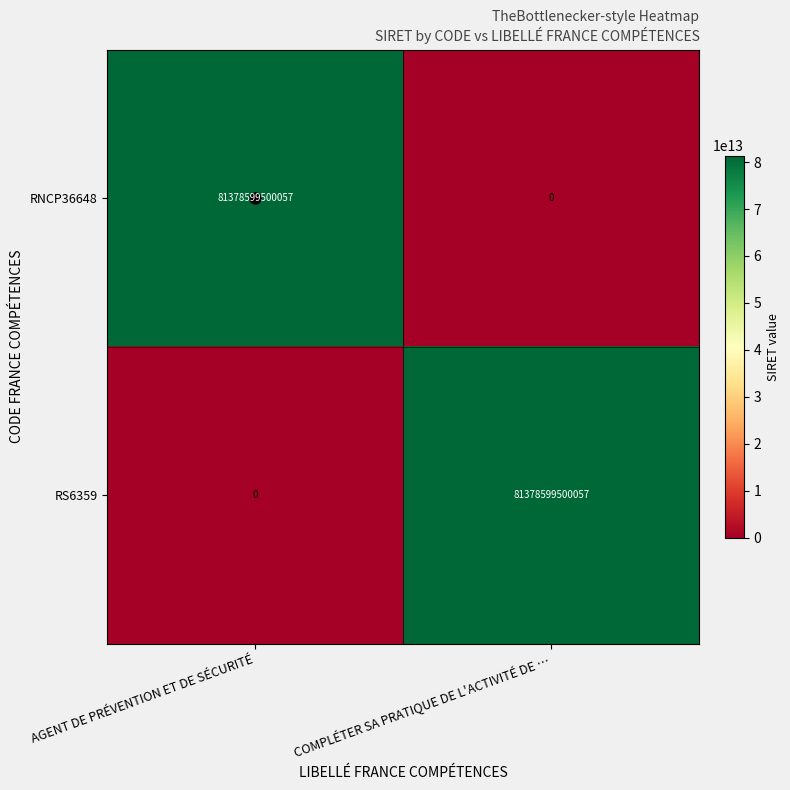

What is the difference between the maximum and minimum values in the RS6359 series?

81378599500057